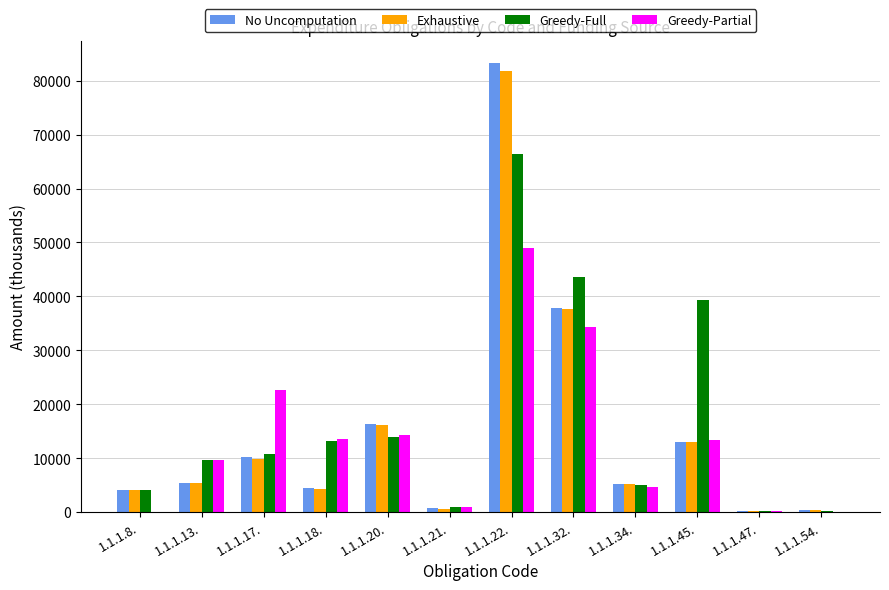

Which series has the largest range (max minus min)?

No Uncomputation